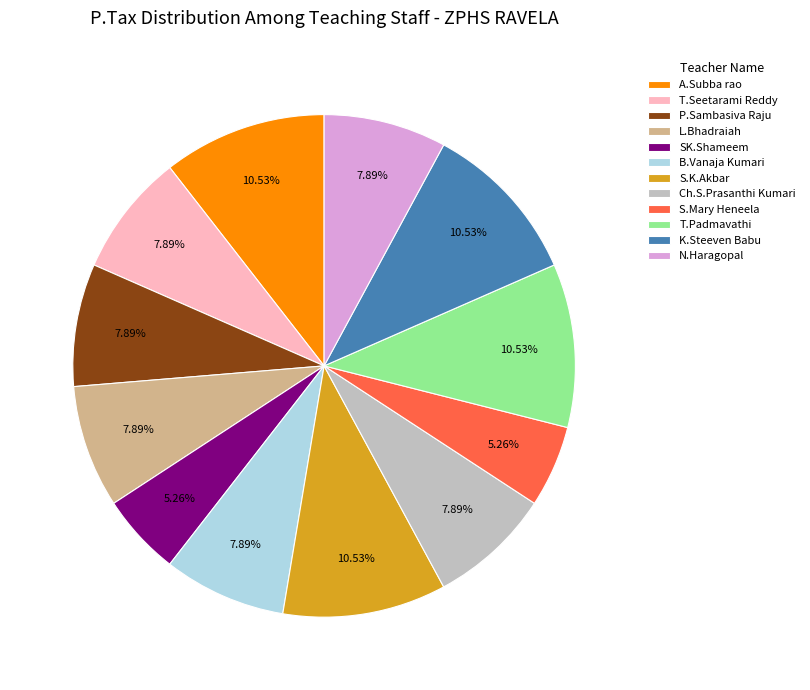

Is it true that Ch.S.Prasanthi Kumari is 1% of the pie?

False